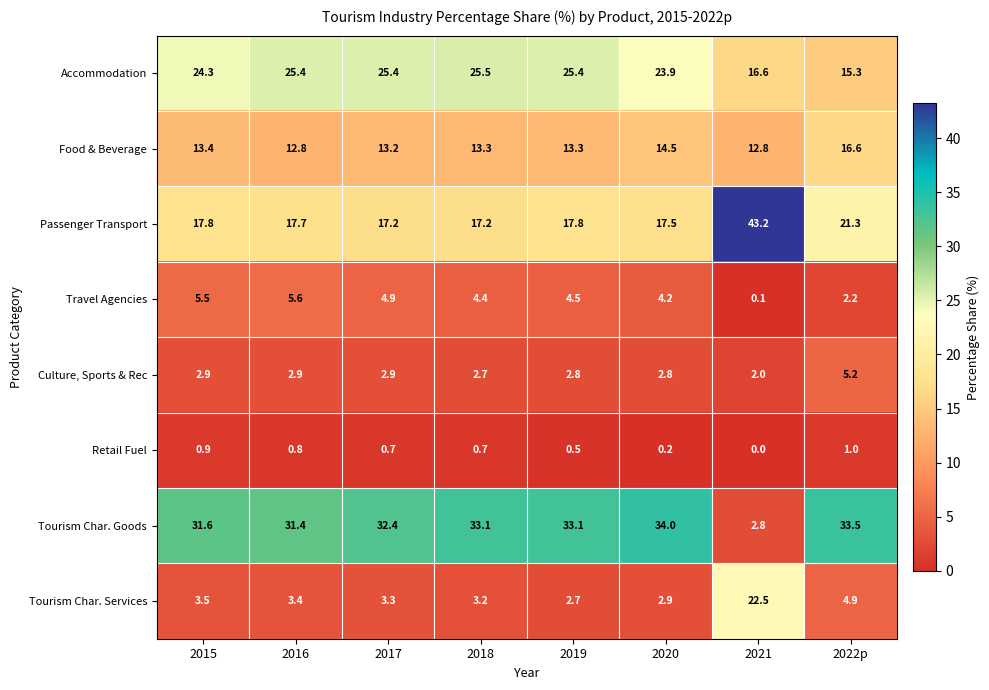

Which series has the largest range (max minus min)?

Tourism Char. Goods